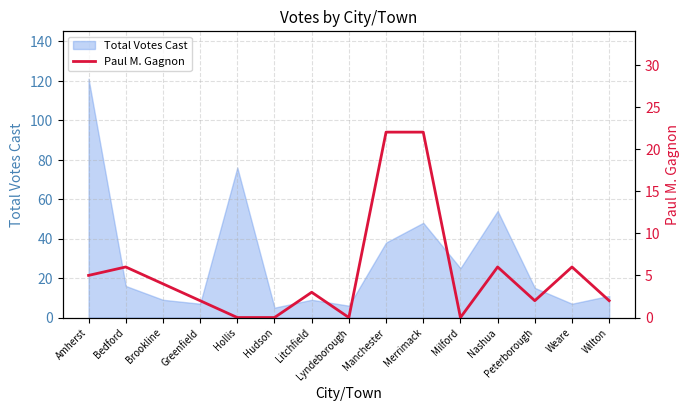

What is the label of the 8th point from the right?

Lyndeborough